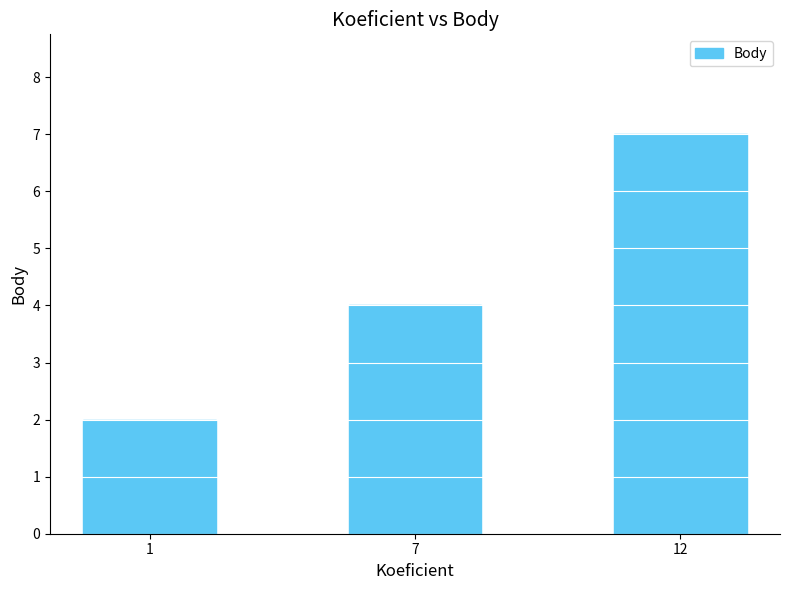

What is the maximum value shown in the chart?

7